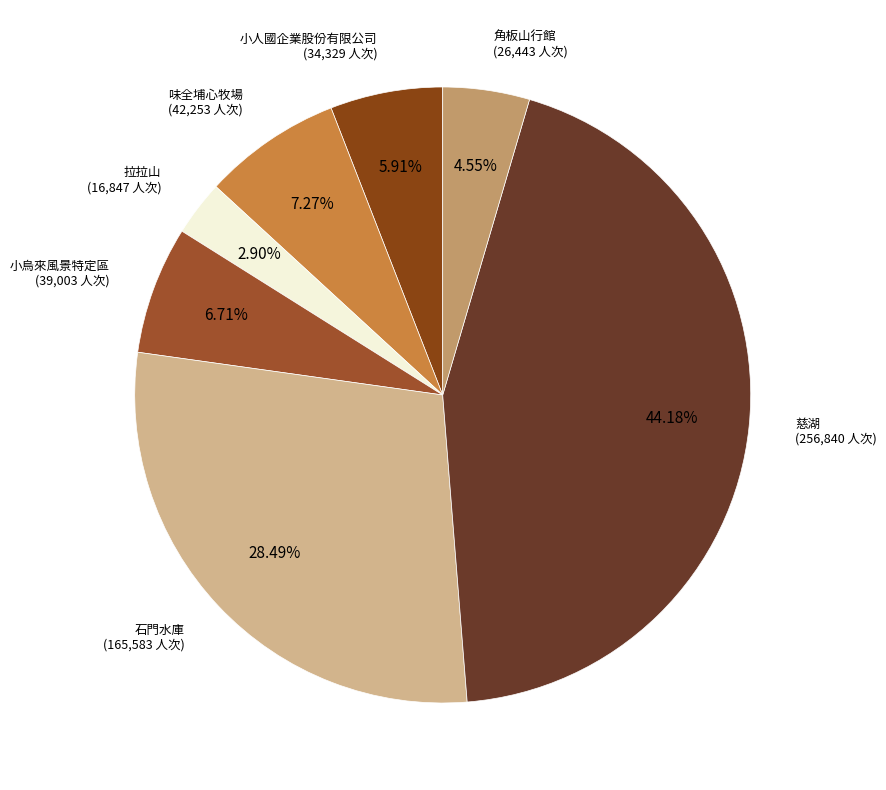

How many segments does this pie chart have?

7